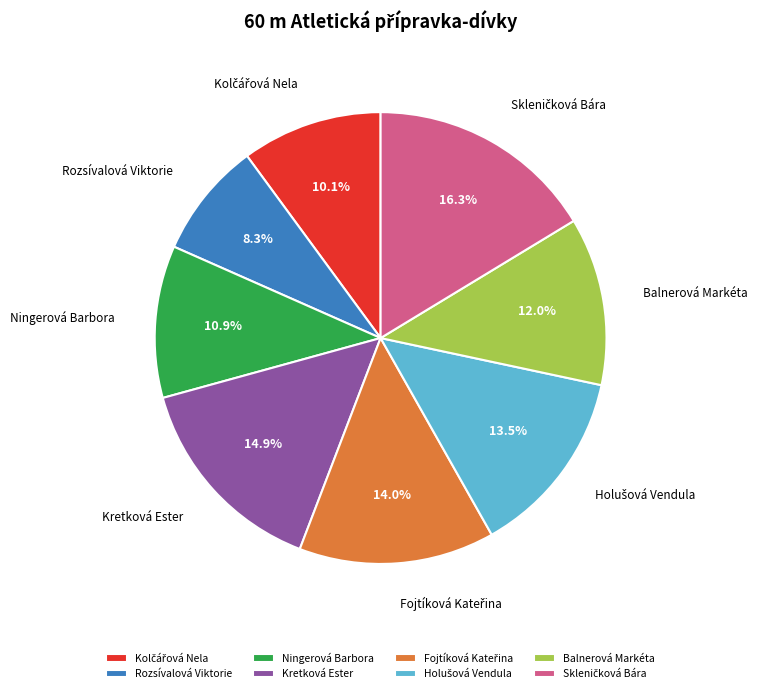

Is it true that Rozsívalová Viktorie is 8% of the pie?

True